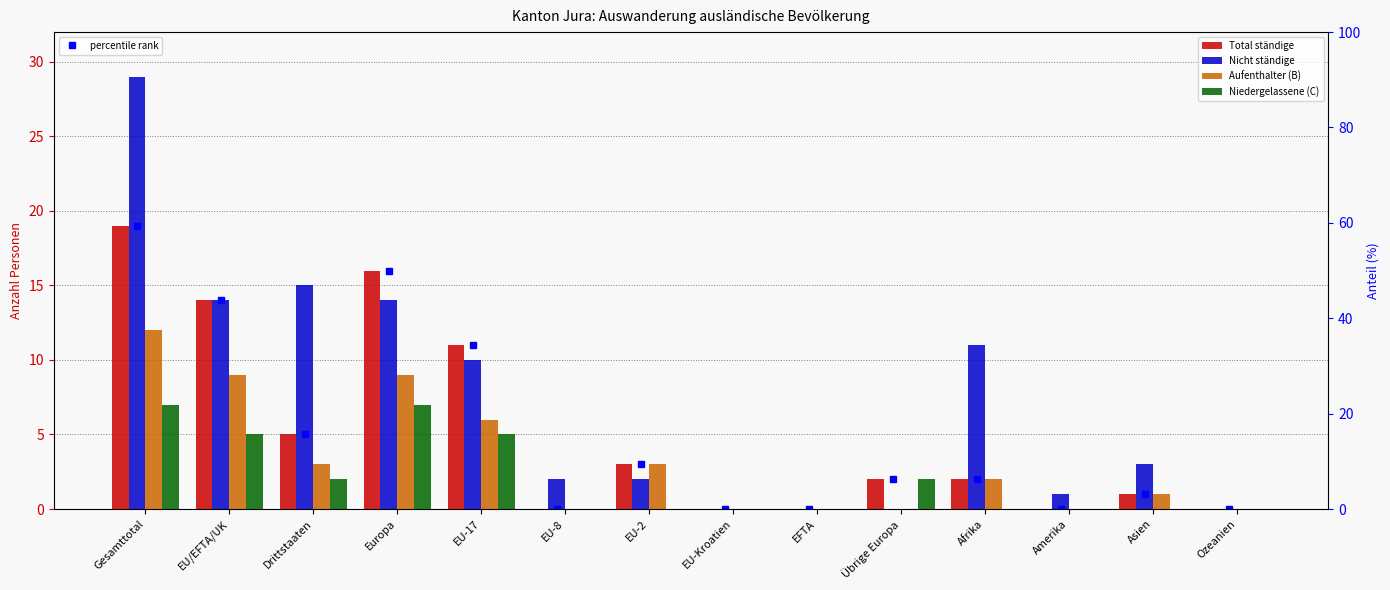

Read the Niedergelassene (C) value at Europa.

7